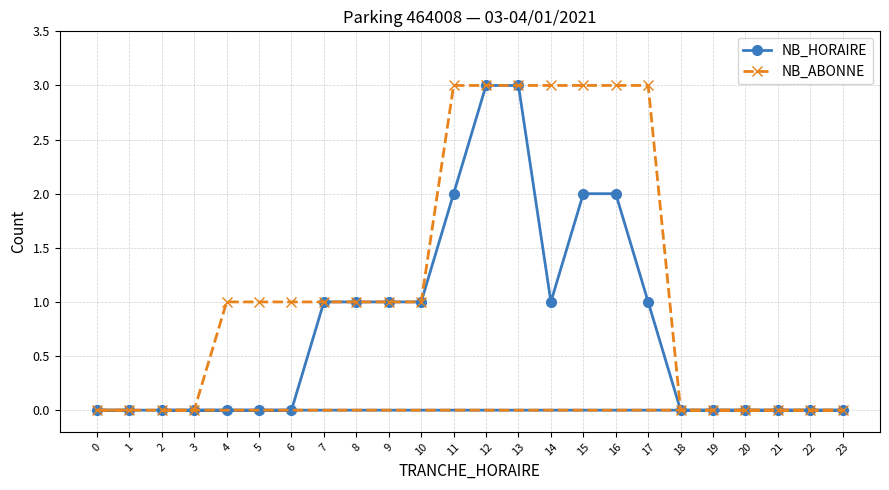

What is the total value across all series at 10?

2